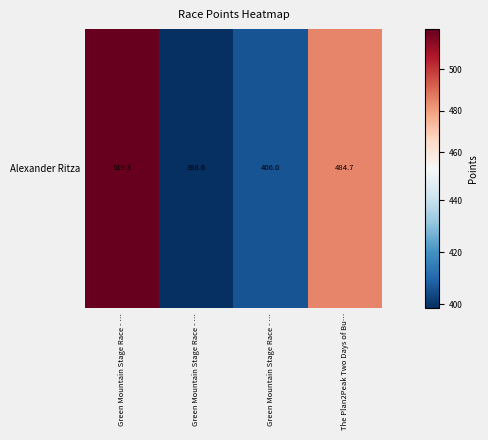

Reading left to right, transcribe all the data shown in this chart.

519.3	398.6	406.0	484.7